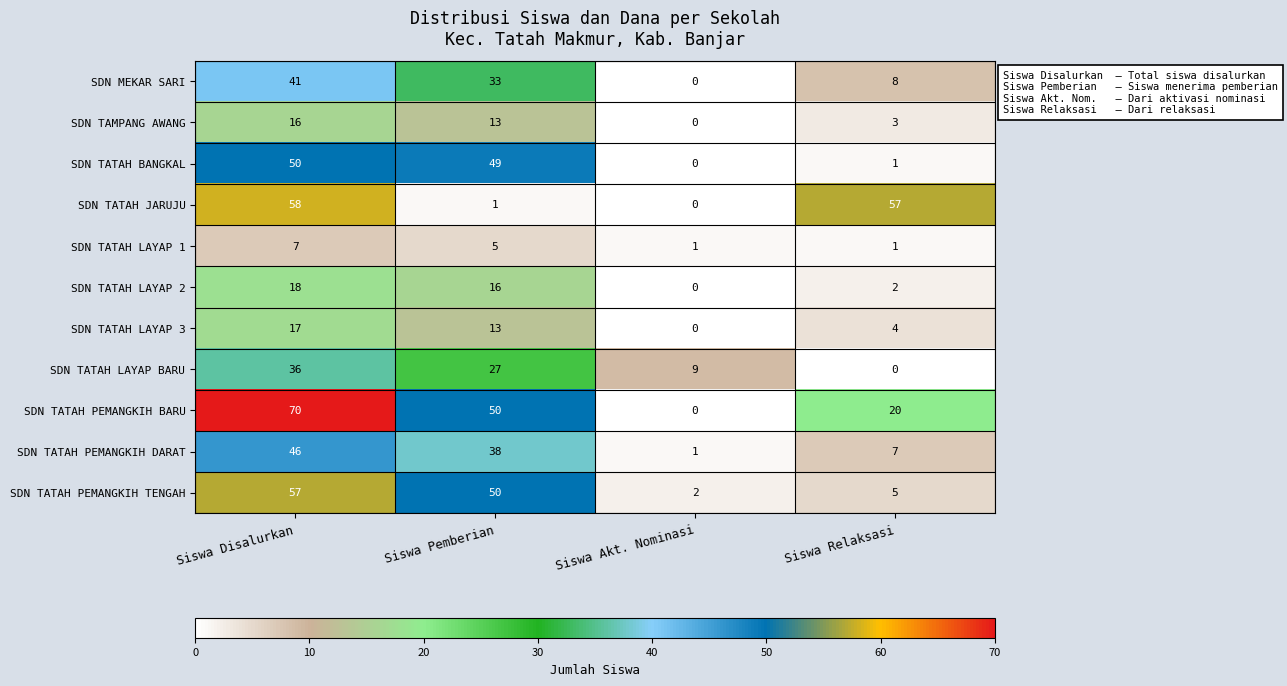

What is the difference between the second highest and second lowest values in the SDN MEKAR SARI series?

25